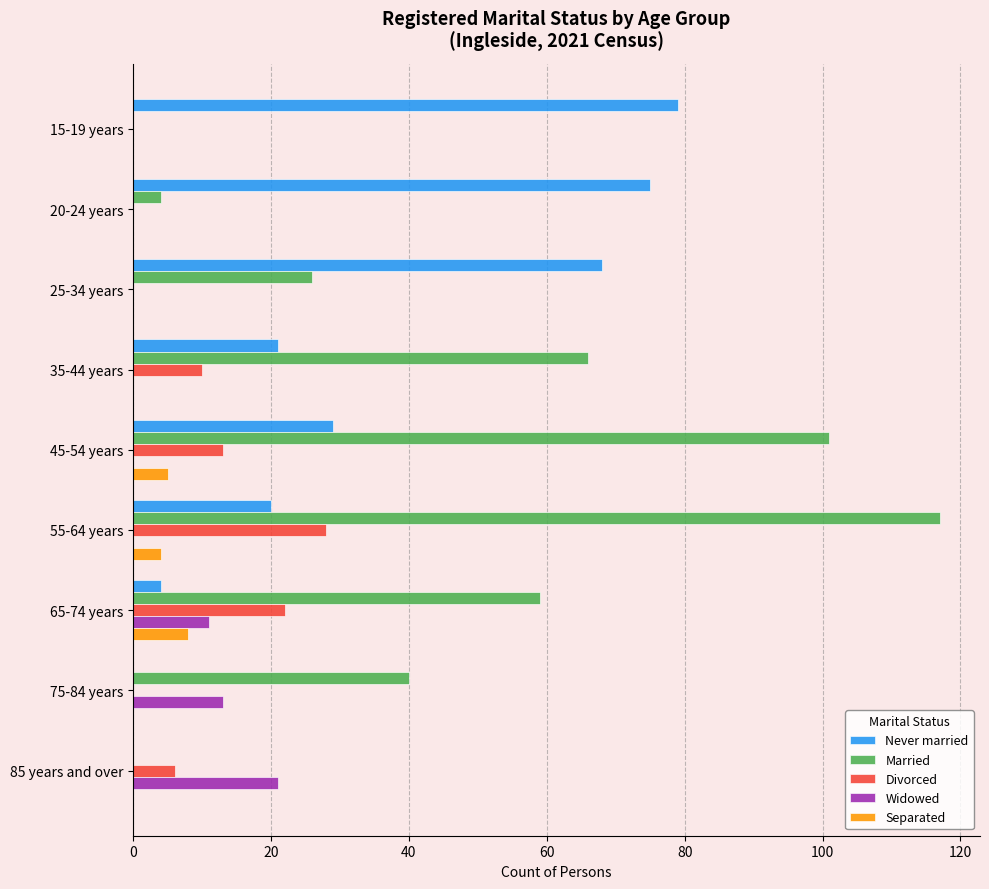

What is the highest value of the Divorced series?

28